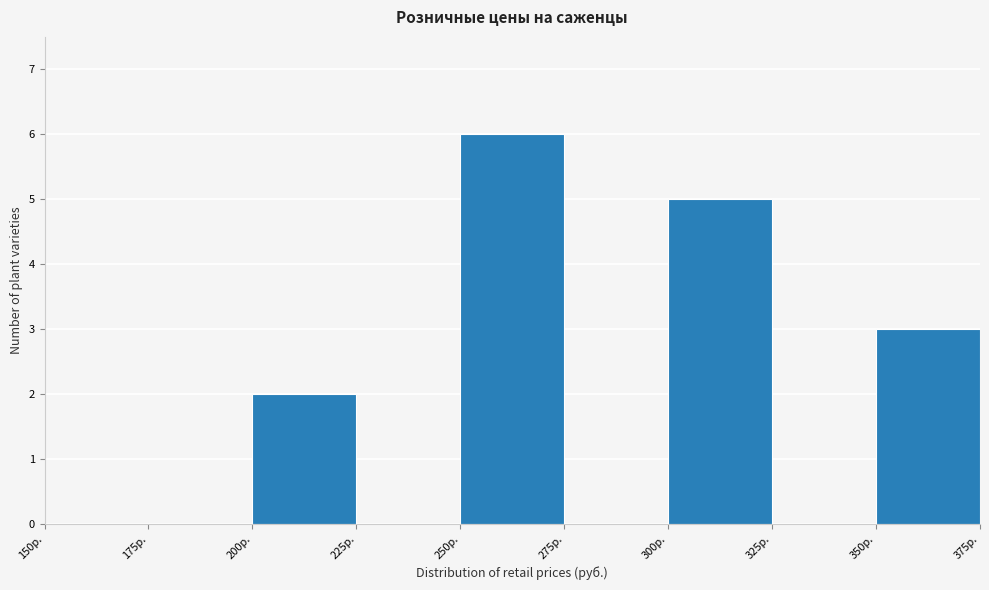

Which range on the x-axis has the tallest bar?

250 to 275